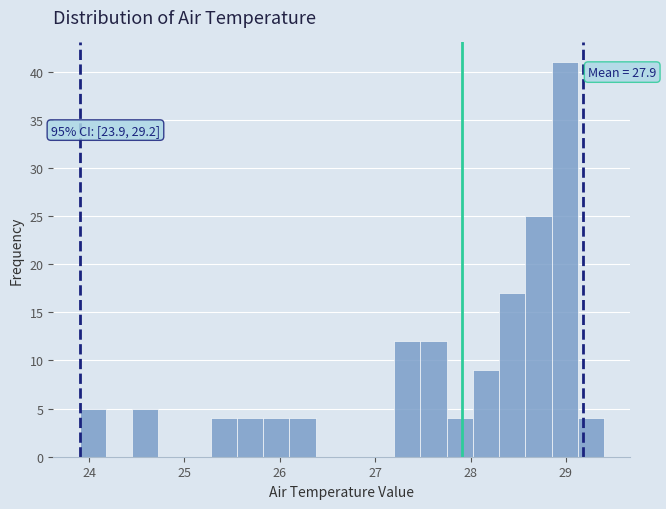

Around what value on the x-axis is the tallest bar? Give the approximate position of its centre, as read against the axis.

29.0